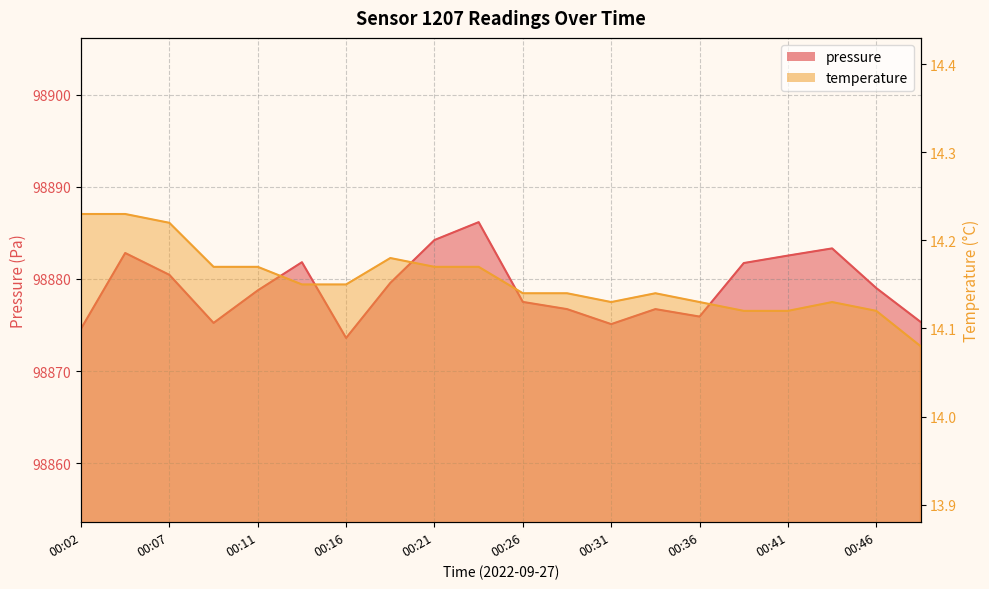

Rank the series at 00:29 from lowest to highest value.

temperature, pressure